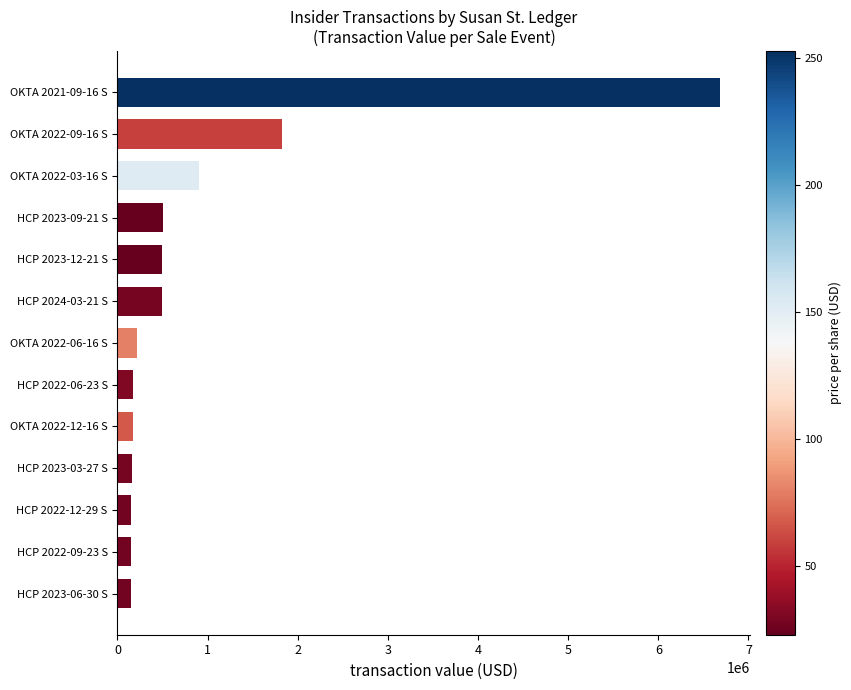

Where is the data nearest to the value 3418952?

OKTA 2022-09-16 S